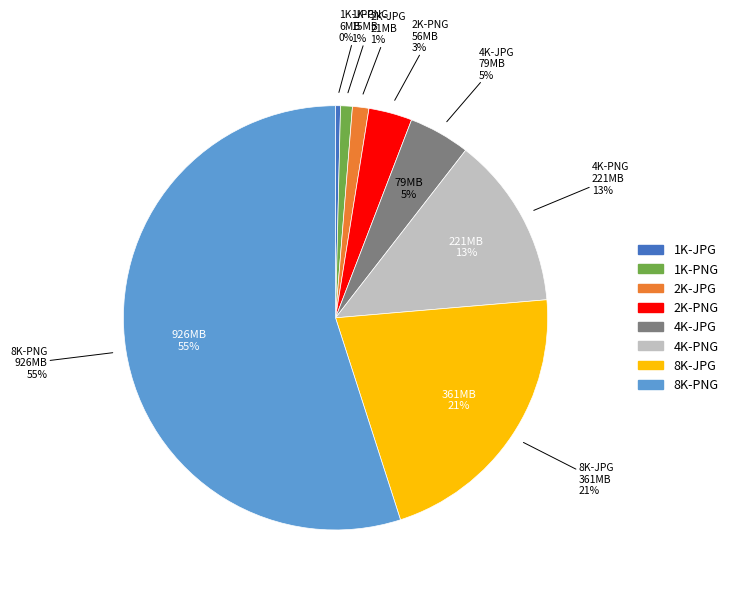

Which category has the smallest portion of the pie?

1K-JPG